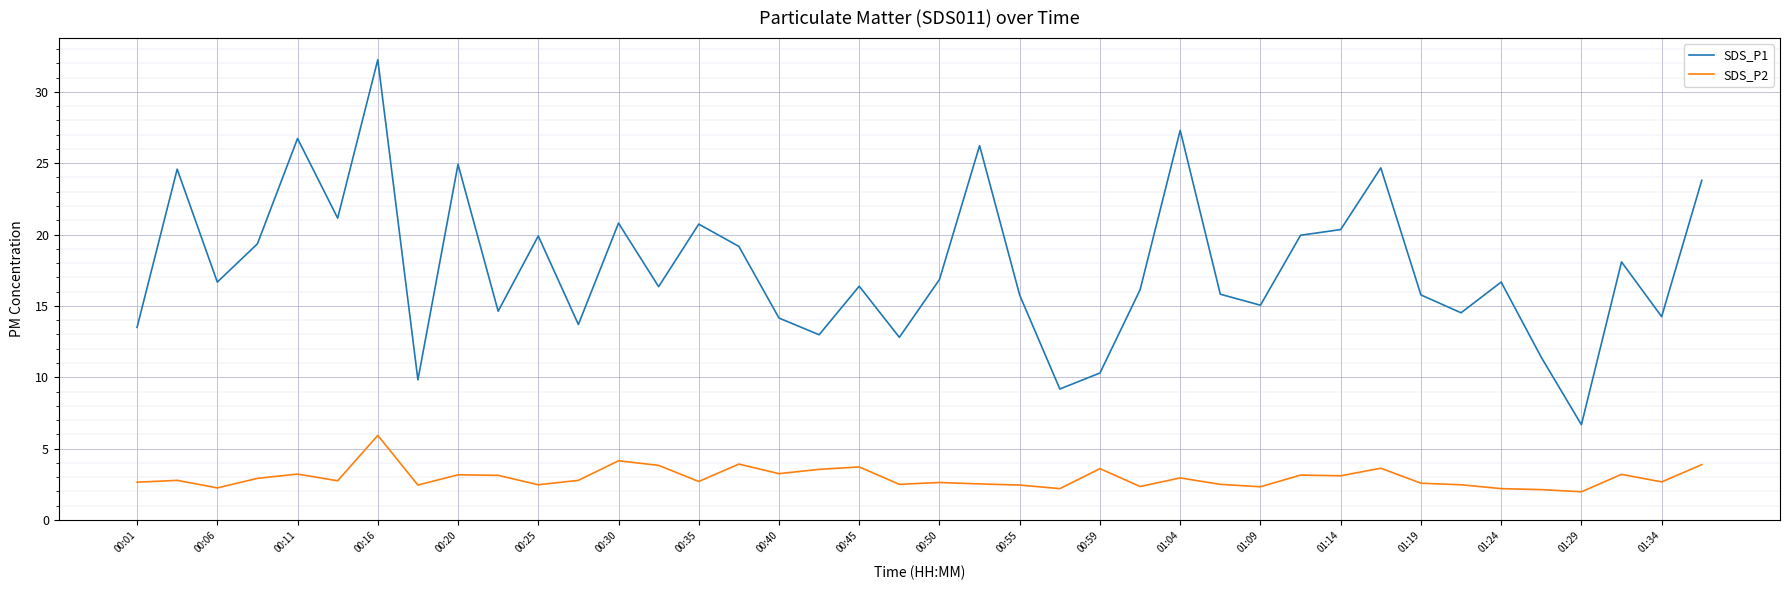

Rank the series by their maximum value, from highest to lowest.

SDS_P1, SDS_P2